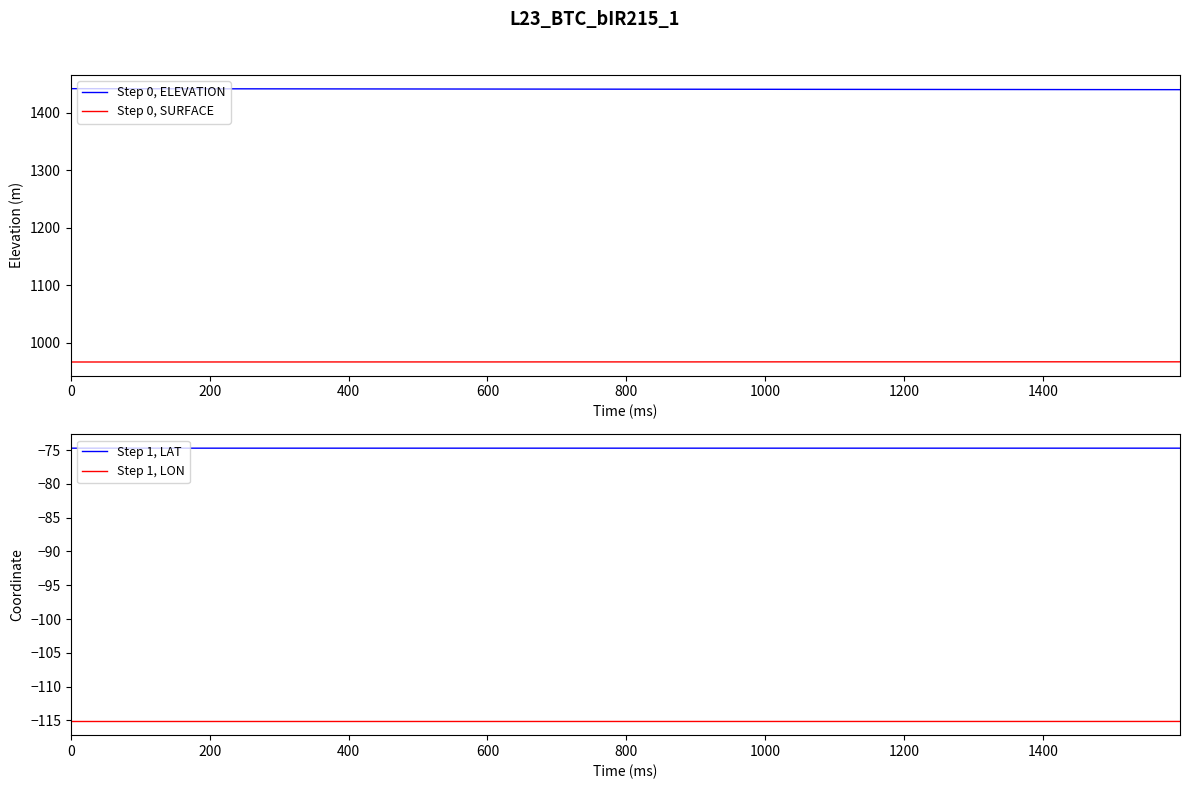

True or false: Step 0, SURFACE and Step 0, ELEVATION intersect in this chart.

False